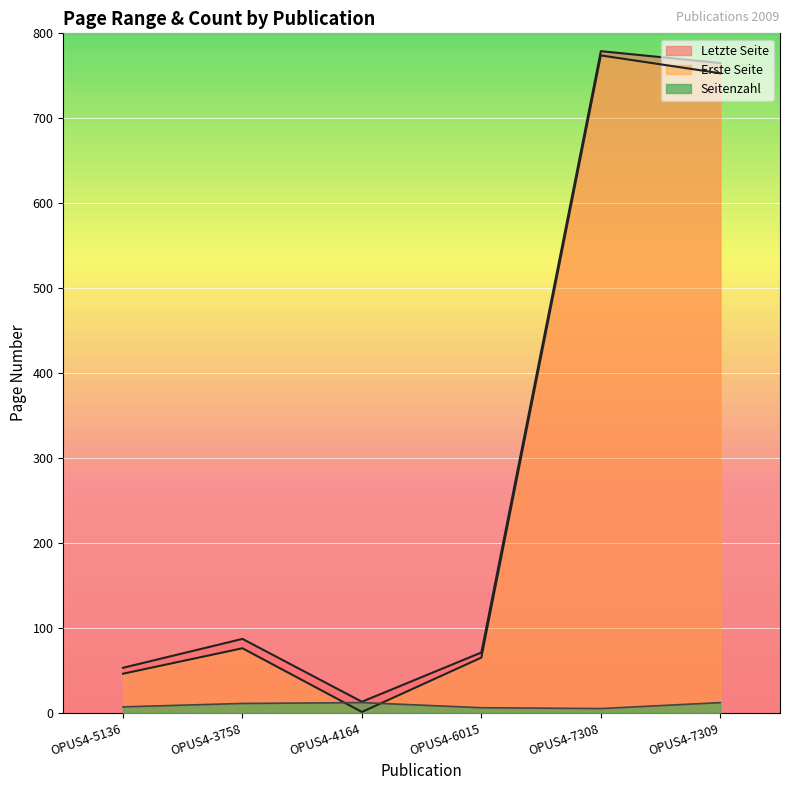

What is the maximum value shown in the chart?

779